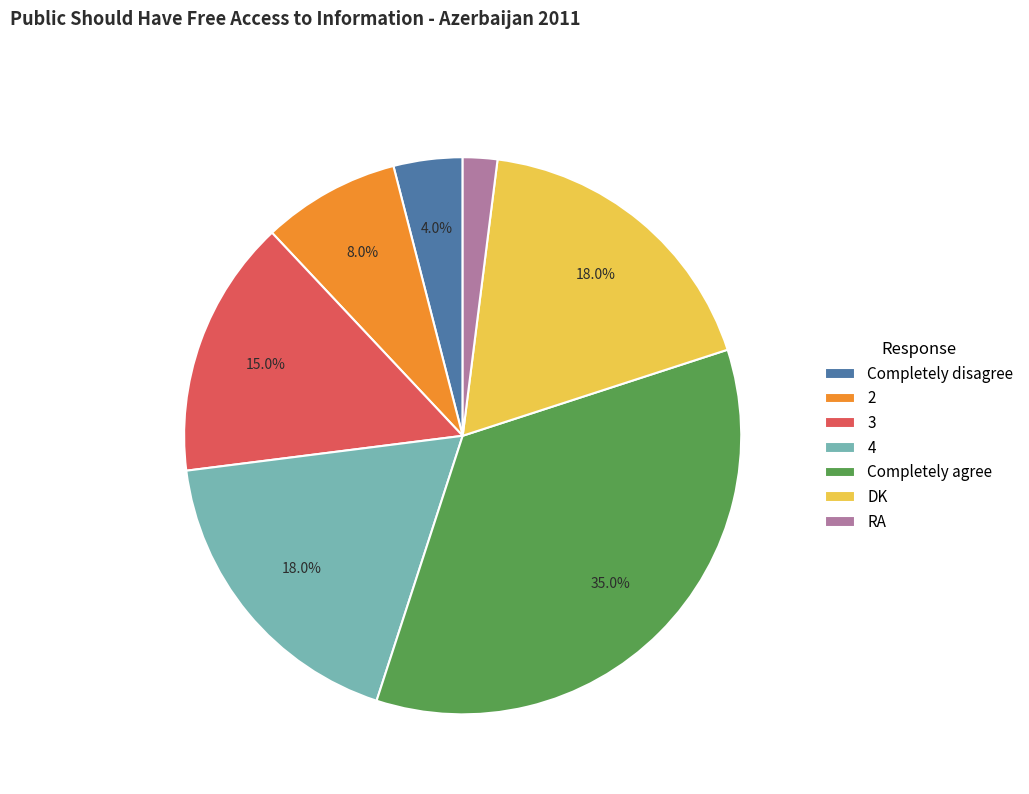

How many segments does this pie chart have?

7